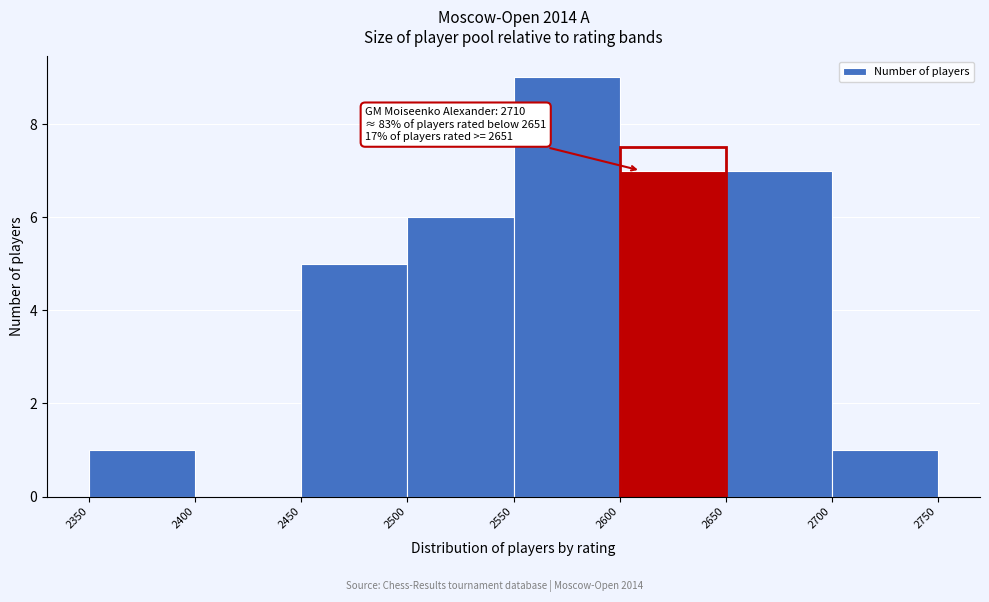

Over which range of the x-axis is the bar tallest?

2550 to 2600